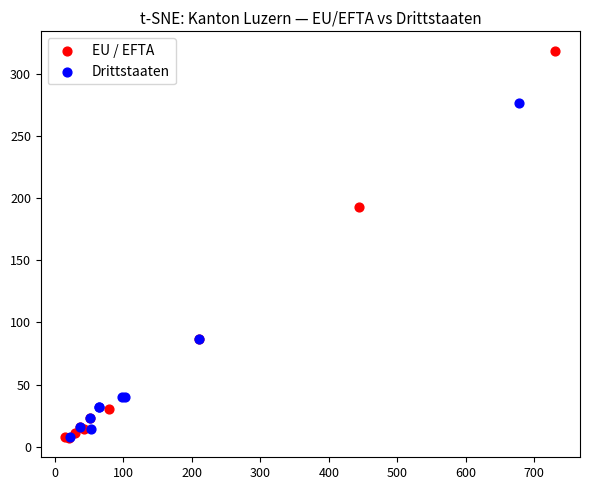

Which series has the largest Y range (max minus min)?

EU / EFTA